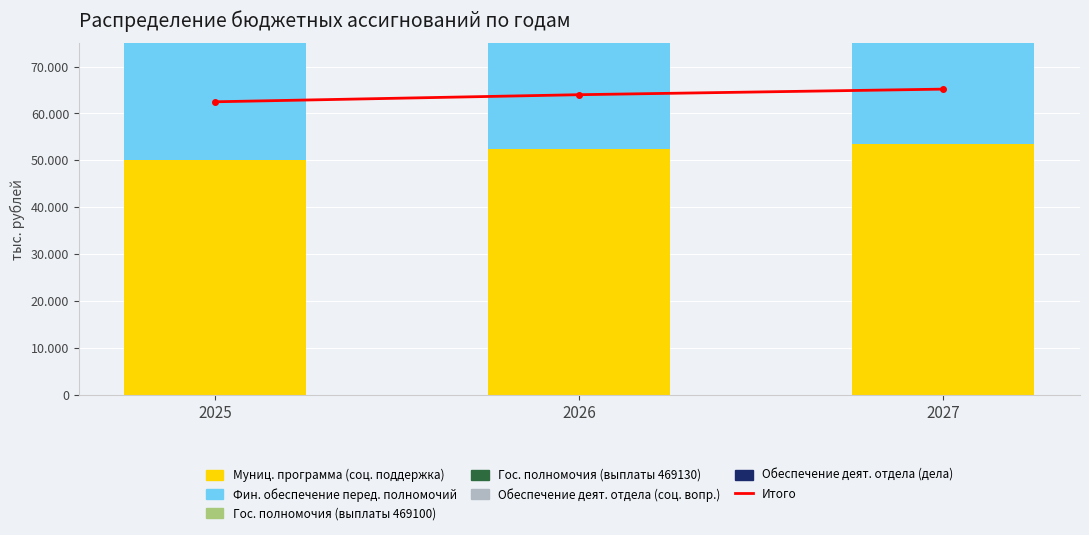

Which has a higher value, 2025 or 2026?

2026